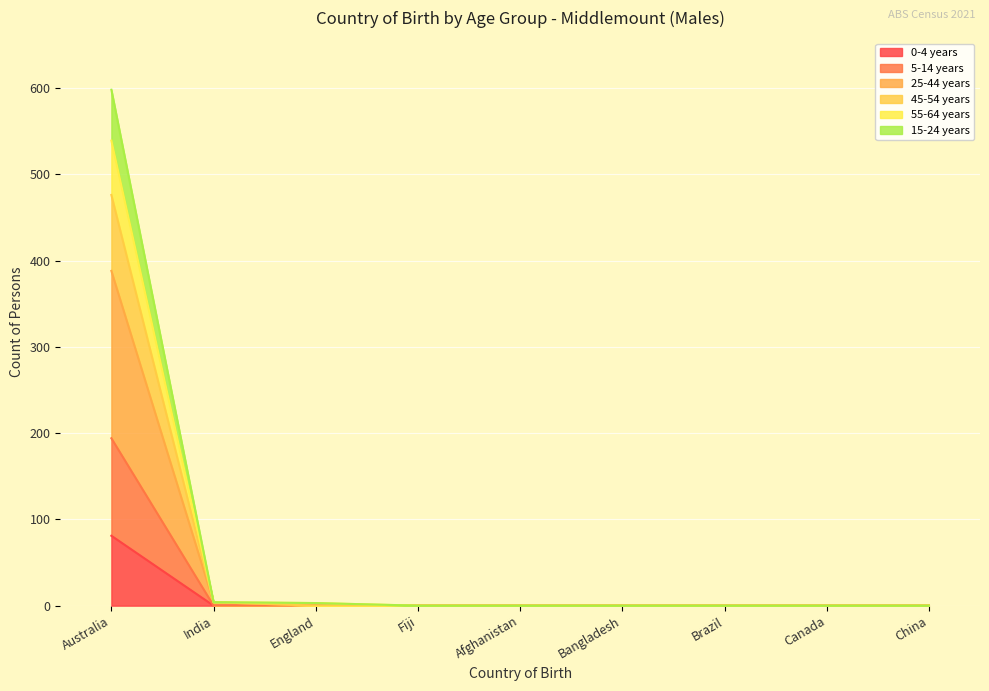

At which label does 0-4 years reach its peak?

Australia